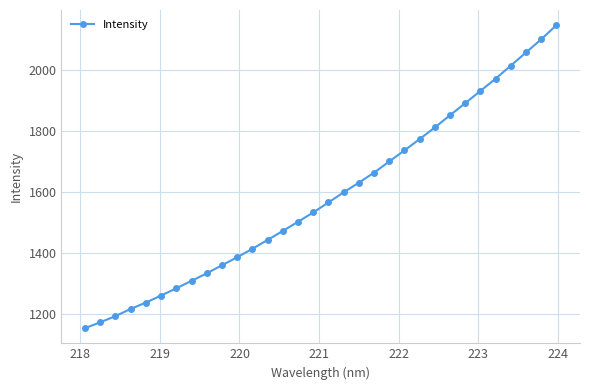

True or false: there are more than 2 points higher than both neighbors.

False